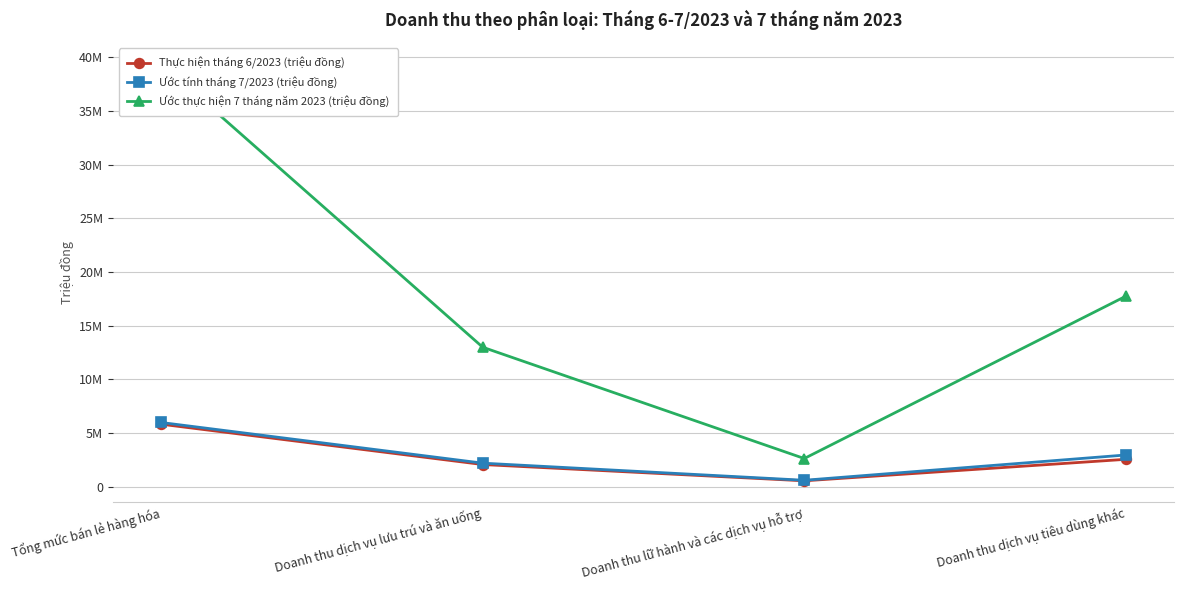

At how many categories does at least one series exceed 10646339?

3